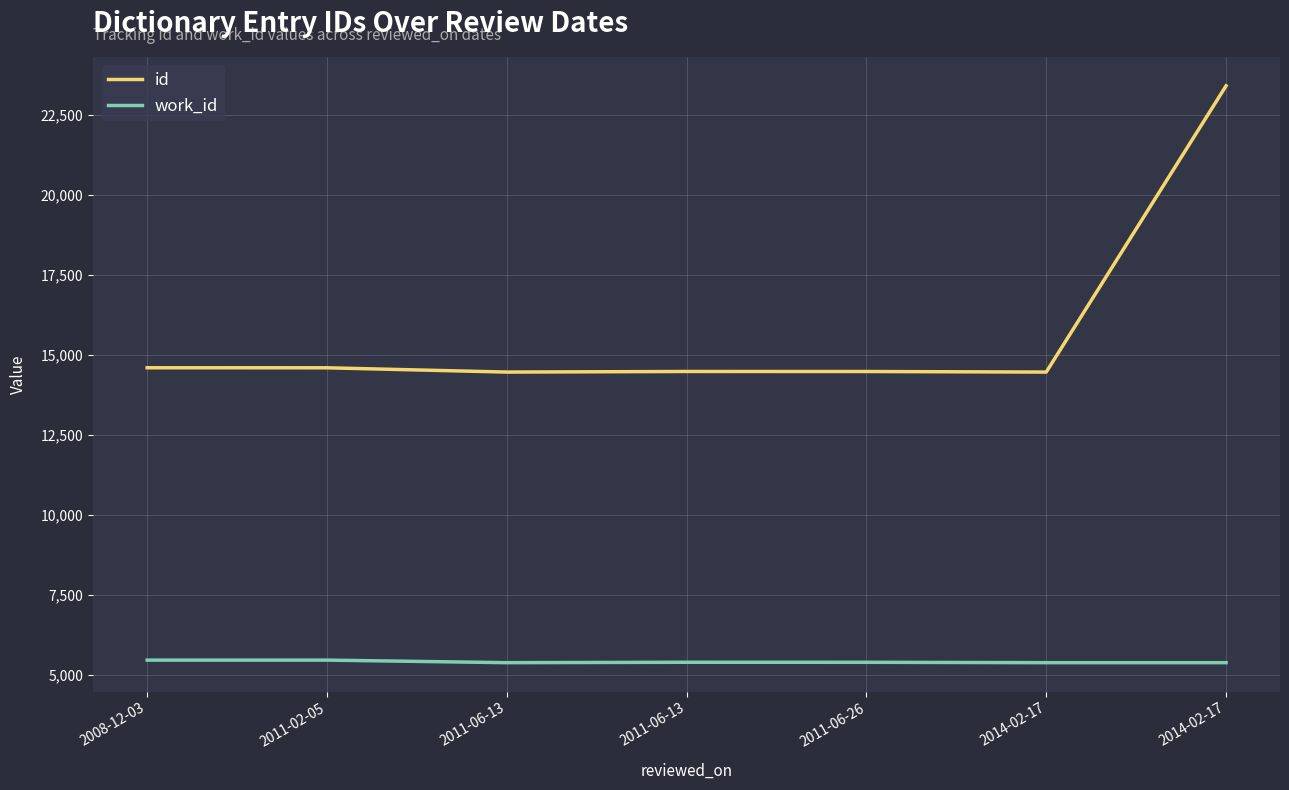

How many distinct data groups are displayed?

2